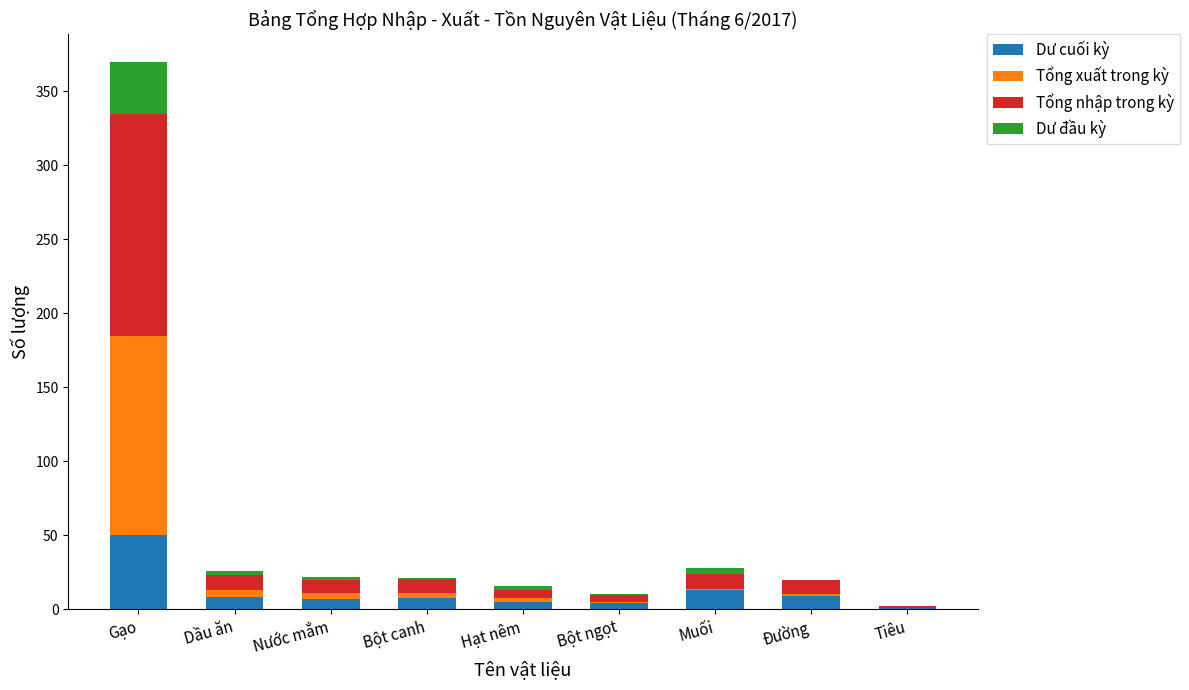

What is the highest value of the Dư cuối kỳ series?

50.0